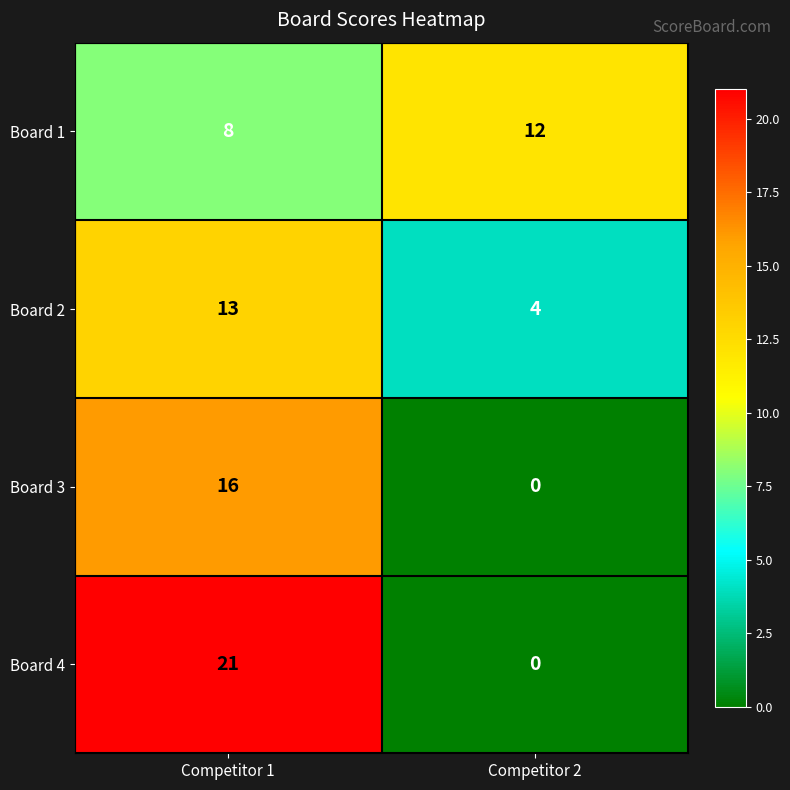

Reading left to right, what are all the values shown in this chart?

Board 1: Competitor 1=8	Competitor 2=12
Board 2: Competitor 1=13	Competitor 2=4
Board 3: Competitor 1=16	Competitor 2=0
Board 4: Competitor 1=21	Competitor 2=0